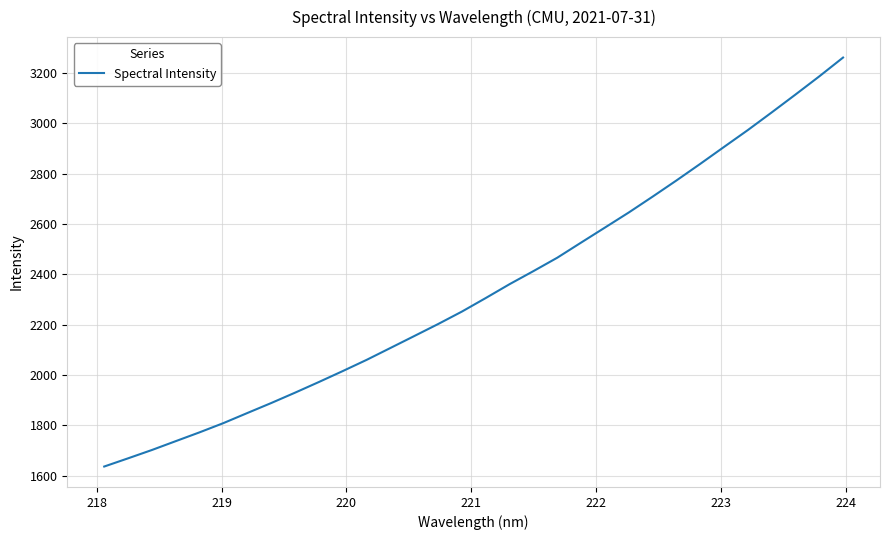

What is the difference between the maximum and minimum values?

1625.0